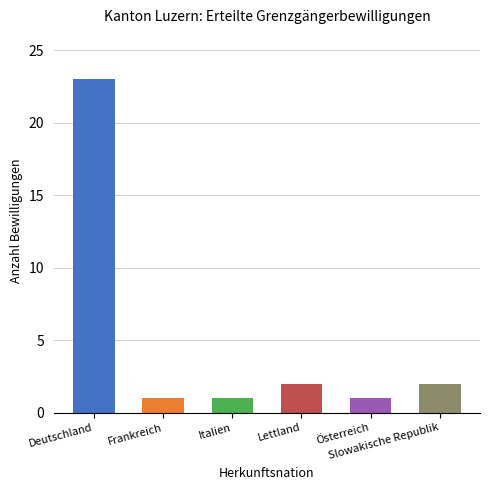

True or false: the data shows 2 at Slowakische Republik.

True